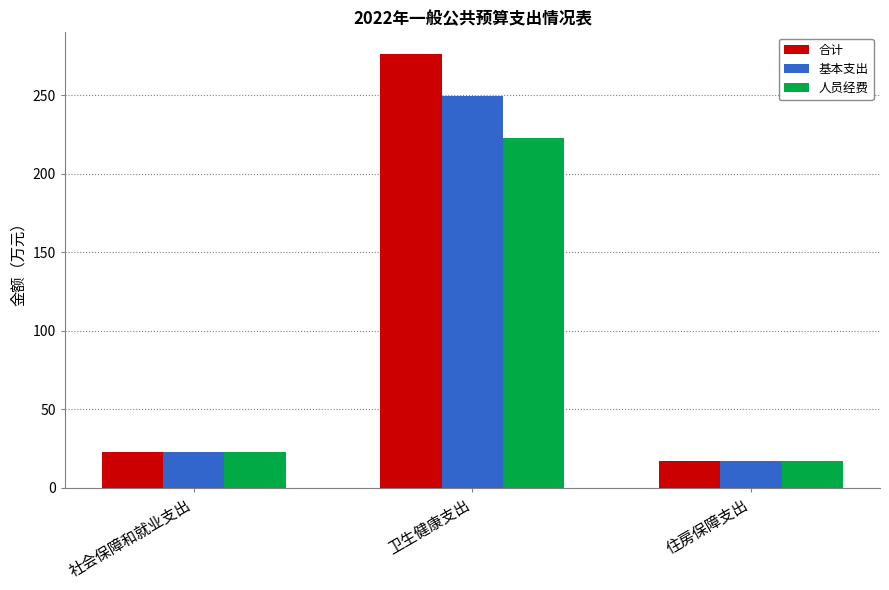

What is the greatest value displayed?

276.1